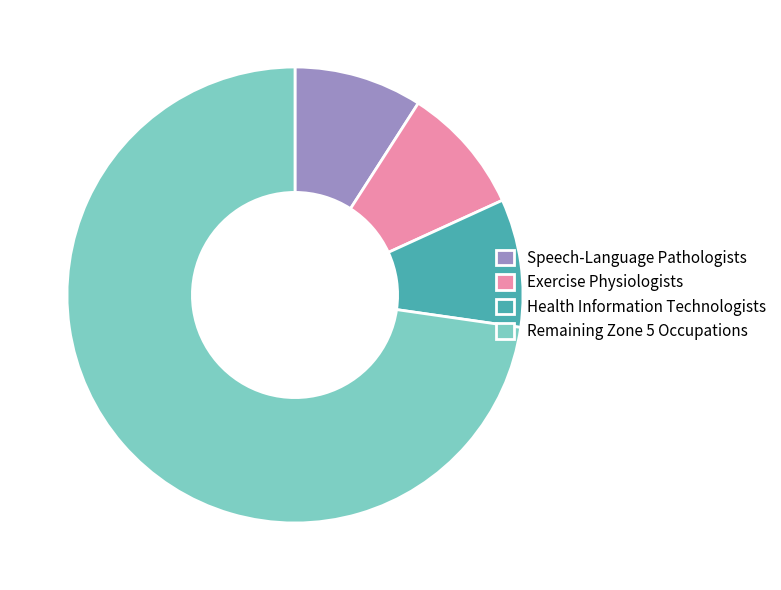

Which has a higher value, Remaining Zone 5 Occupations or Speech-Language Pathologists?

Remaining Zone 5 Occupations